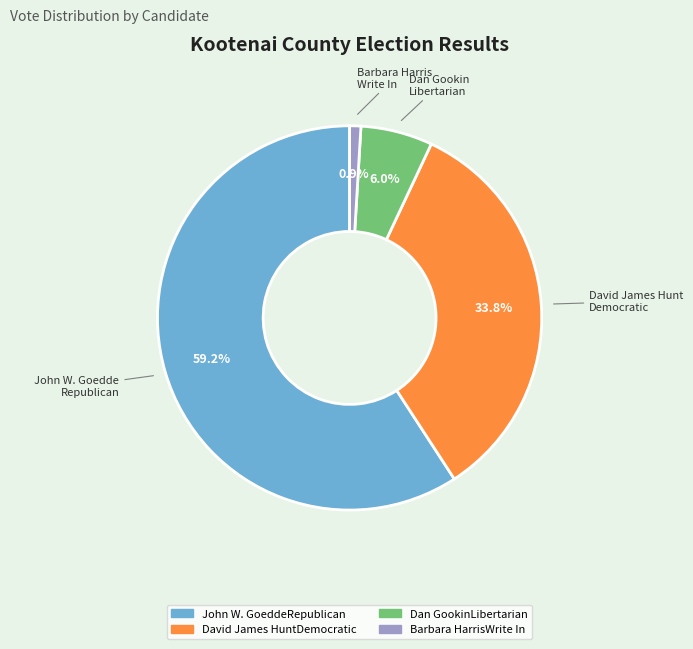

Which category has the biggest portion of the pie?

John W. GoeddeRepublican